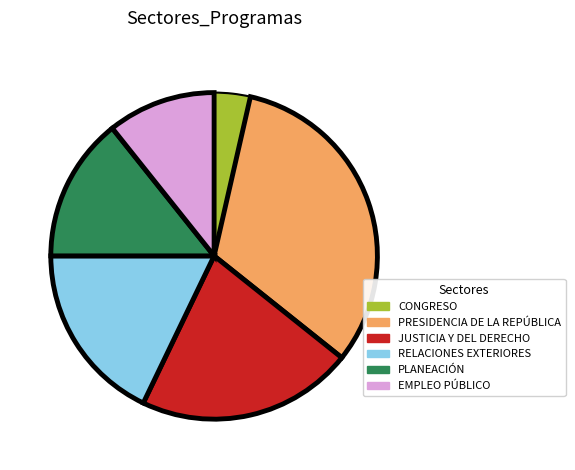

Do EMPLEO PÚBLICO and RELACIONES EXTERIORES together represent more than half of the pie?

No